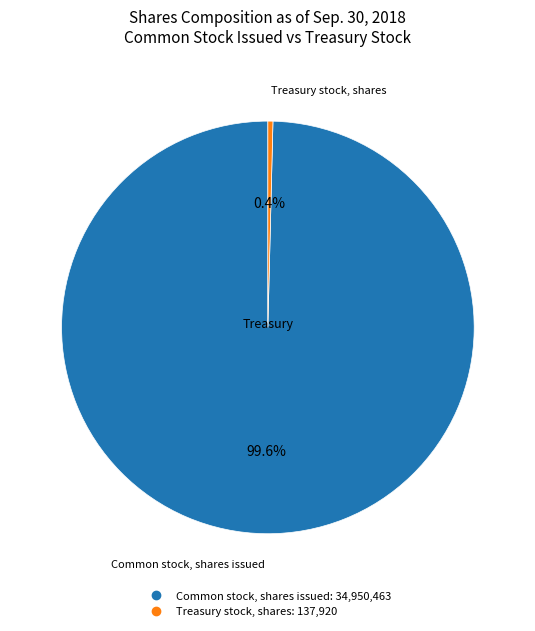

To the nearest percent, what is the difference between the Common stock, shares issued and Treasury stock, shares slice percentages?

99%